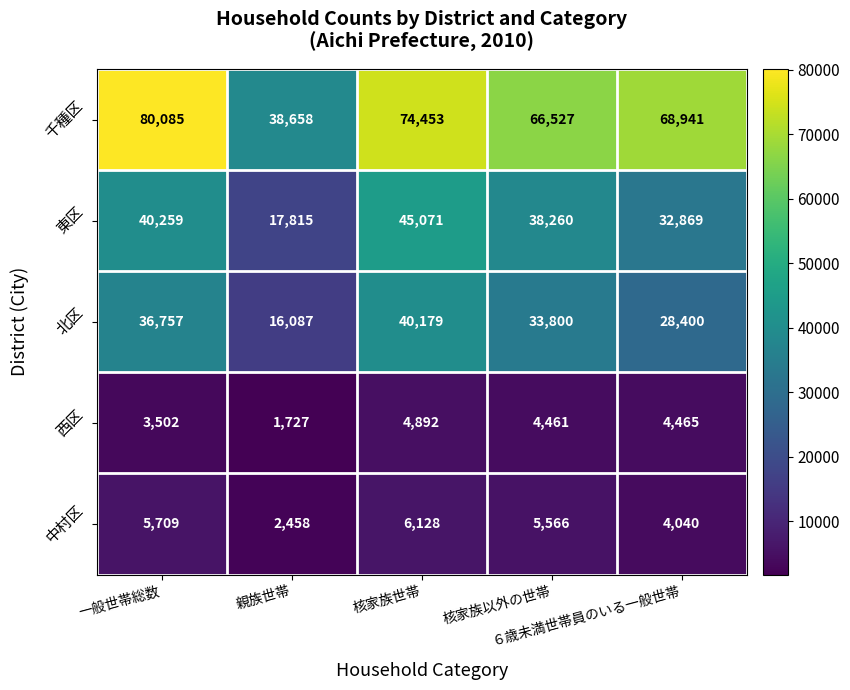

Rank the series by their maximum value, from highest to lowest.

千種区, 東区, 北区, 中村区, 西区